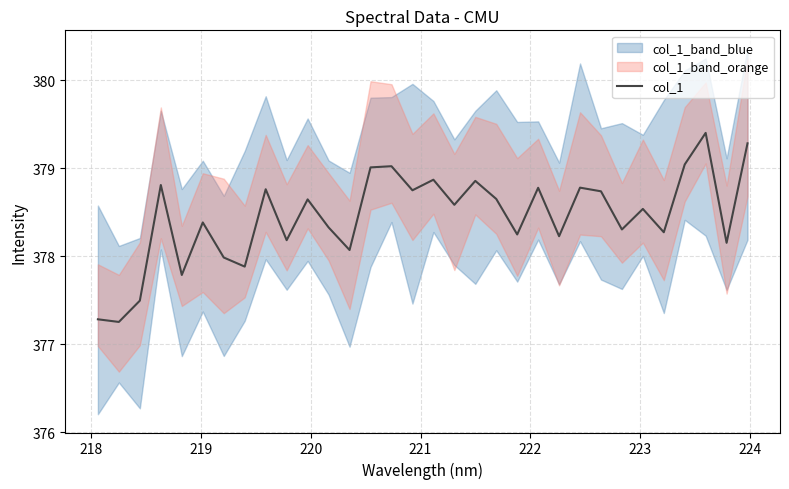

Reading left to right, list all the values displayed in this chart.

377.3	377.3	377.5	378.8	377.8	378.4	378.0	377.9	378.8	378.2	378.6	378.3	378.1	379.0	379.0	378.7	378.9	378.6	378.9	378.6	378.2	378.8	378.2	378.8	378.7	378.3	378.5	378.3	379.0	379.4	378.2	379.3